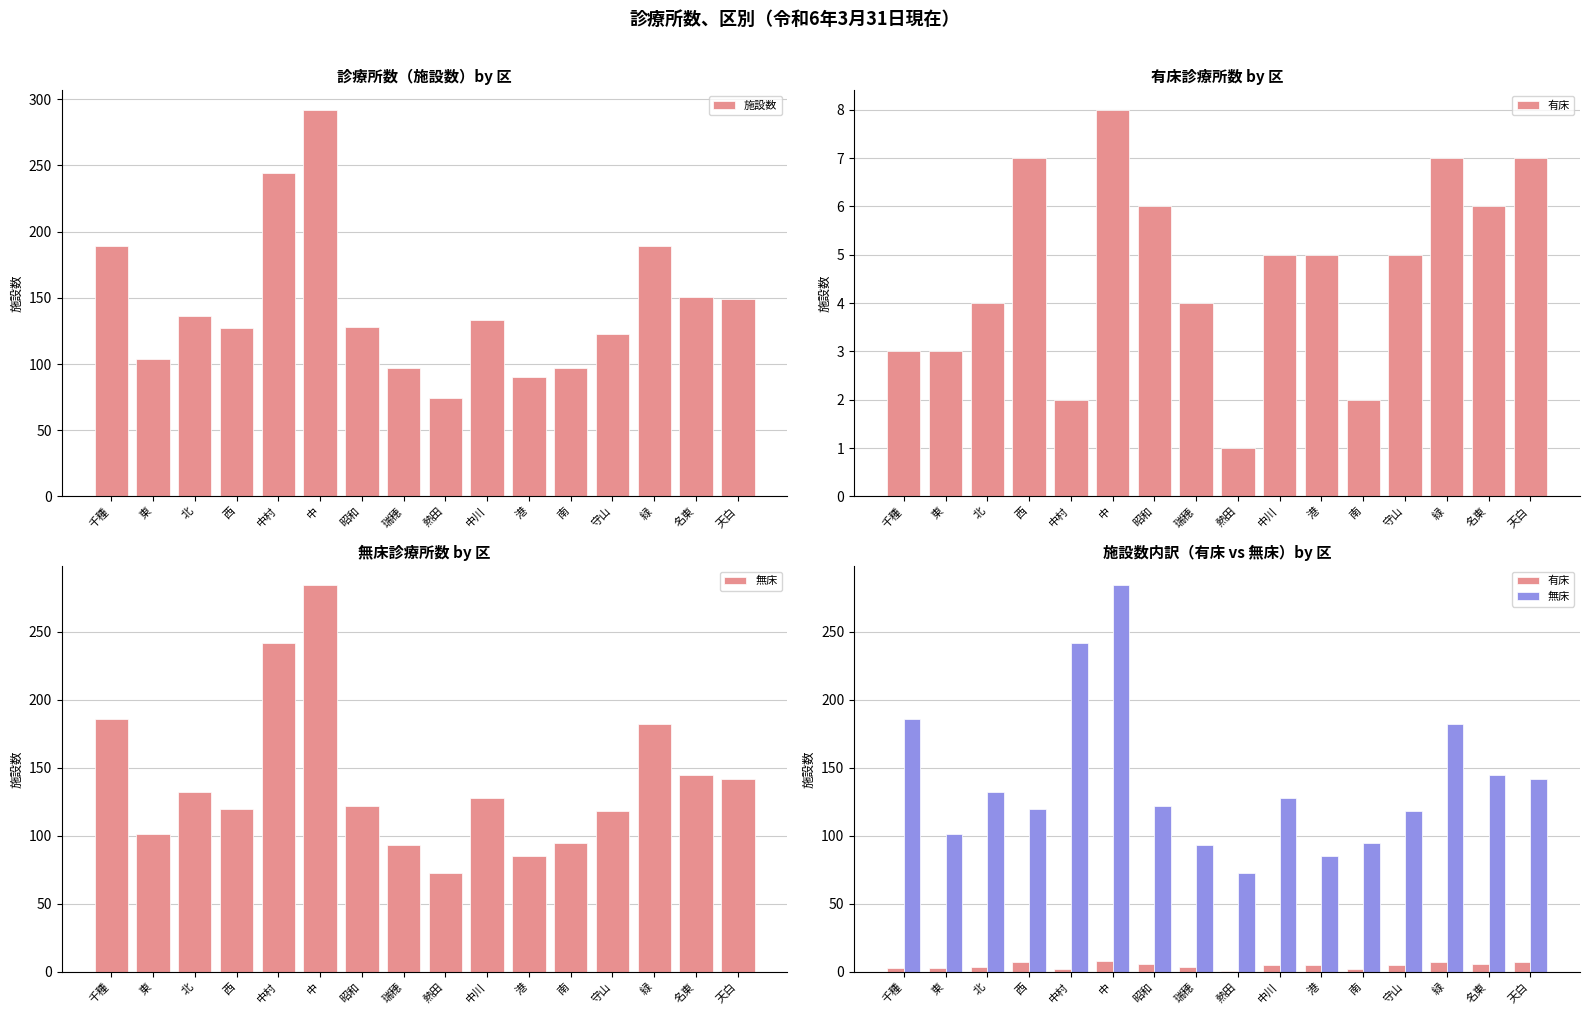

What is the minimum value for 無床?

73